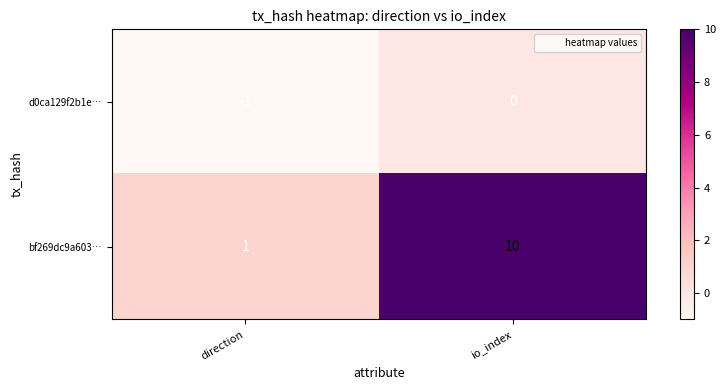

Is it true that bf269dc9a603… equals 6 at io_index?

False